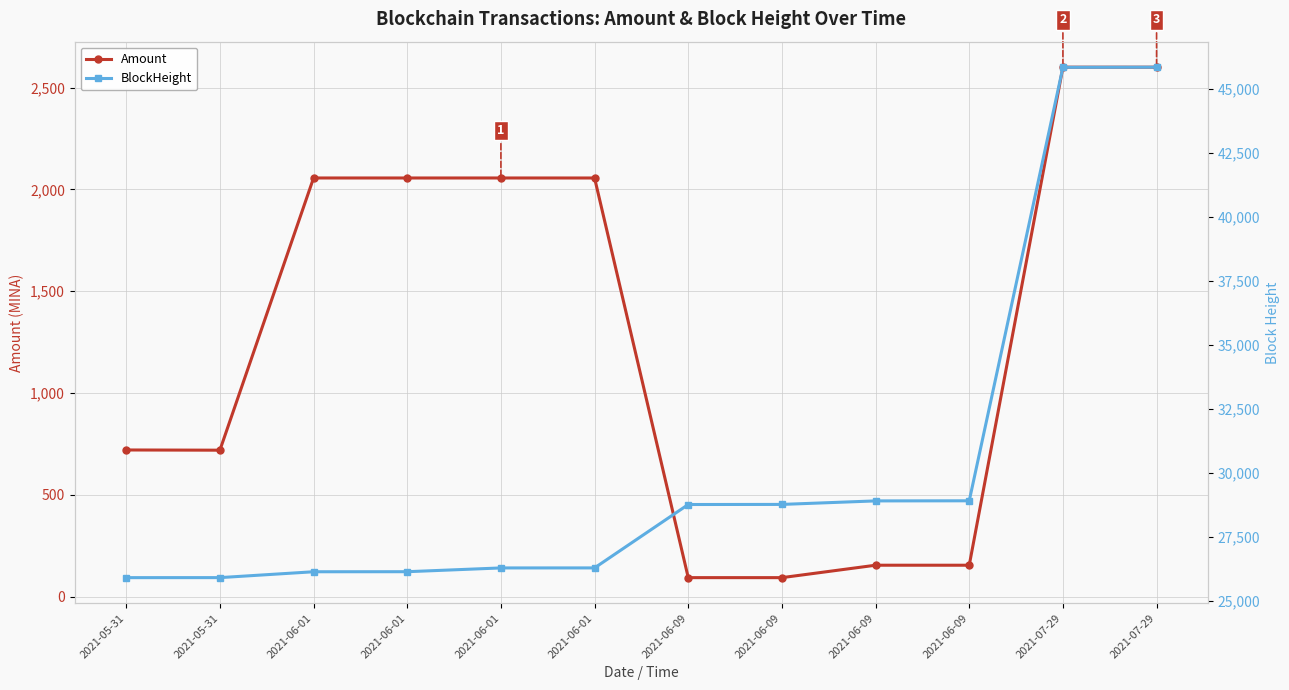

What is the greatest value displayed?

45839.0